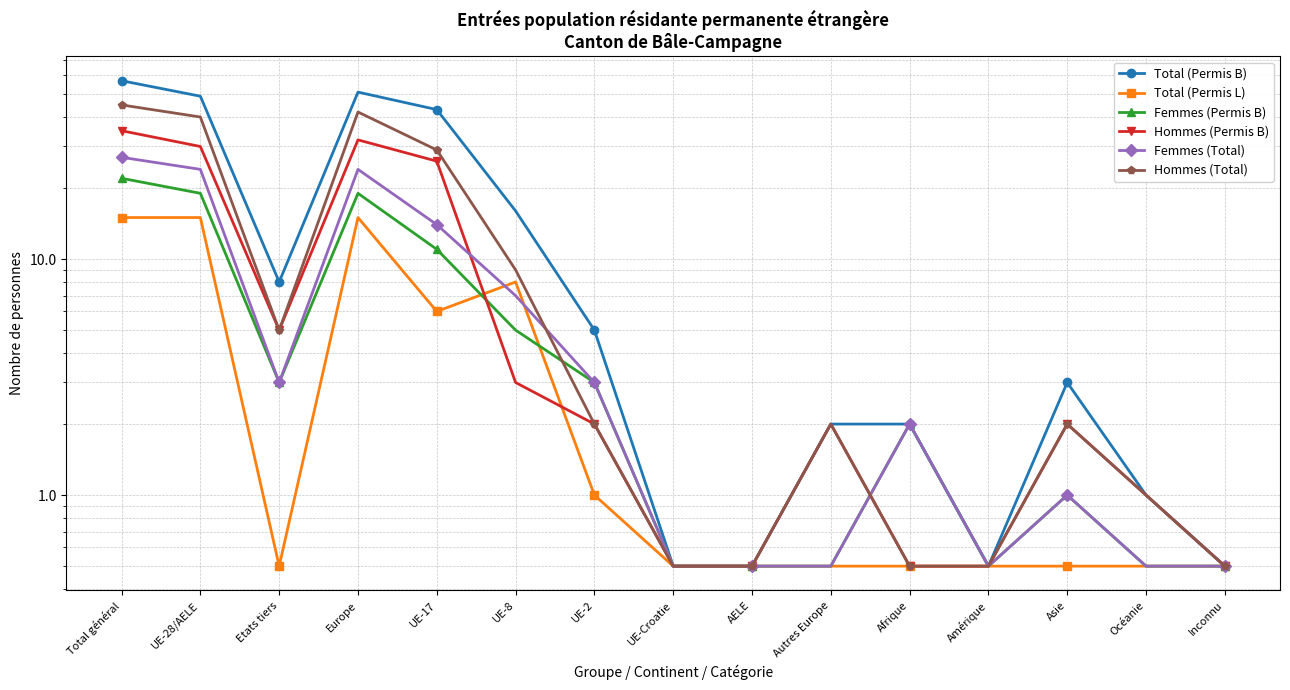

How many categories are shown in the chart?

15